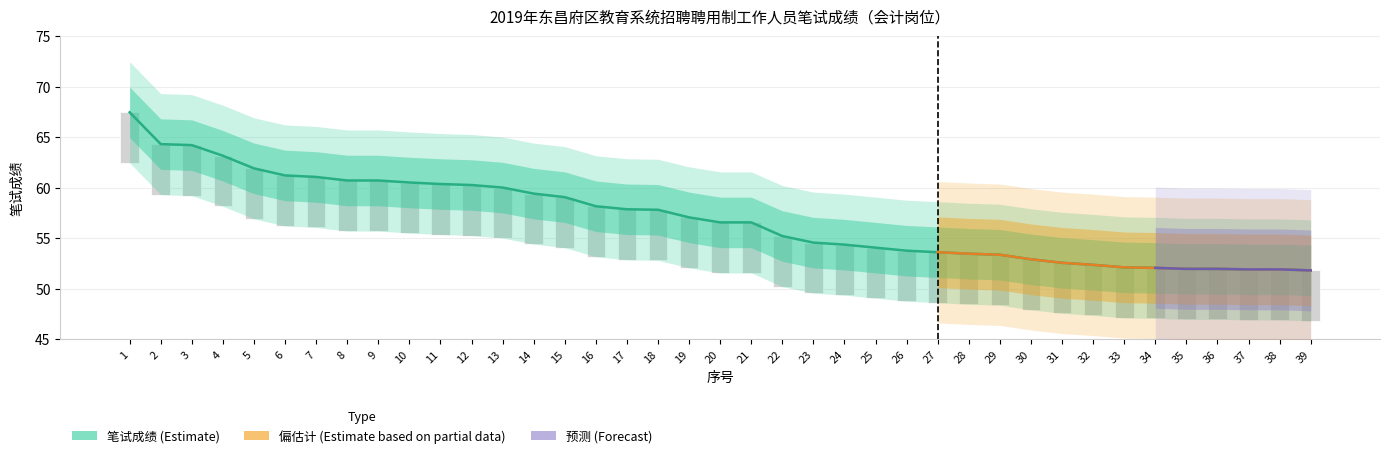

What is the average value?

57.0